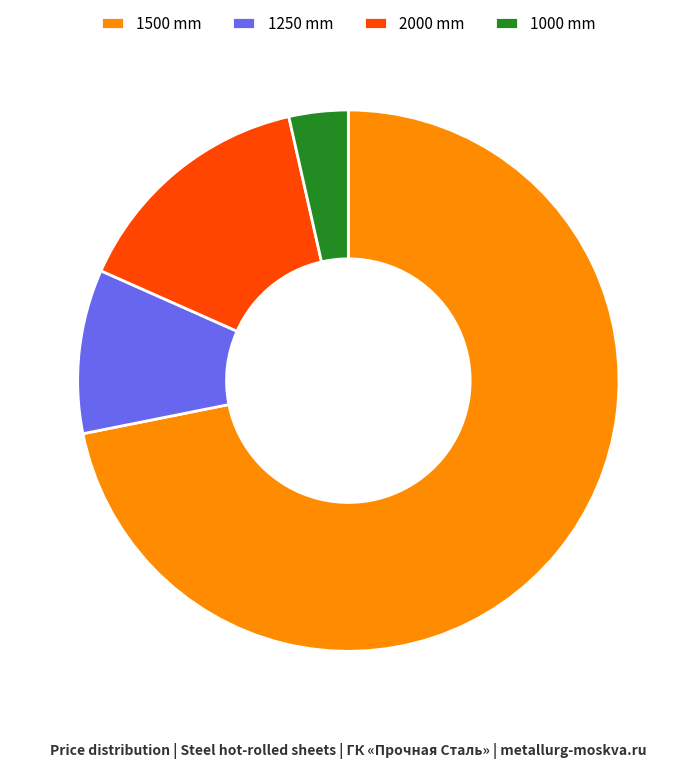

Which has a higher value, 1000 mm or 2000 mm?

2000 mm